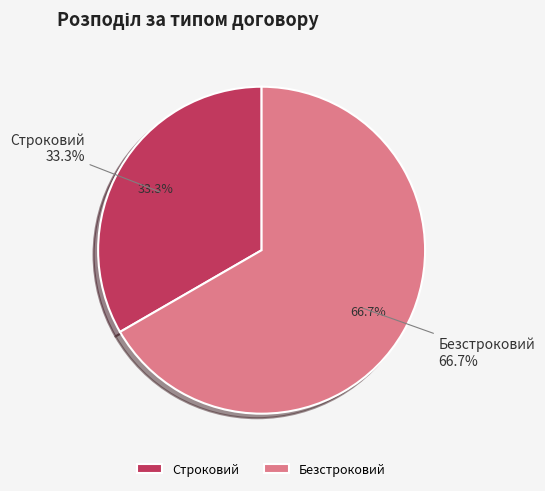

Which slice is the largest?

Безстроковий